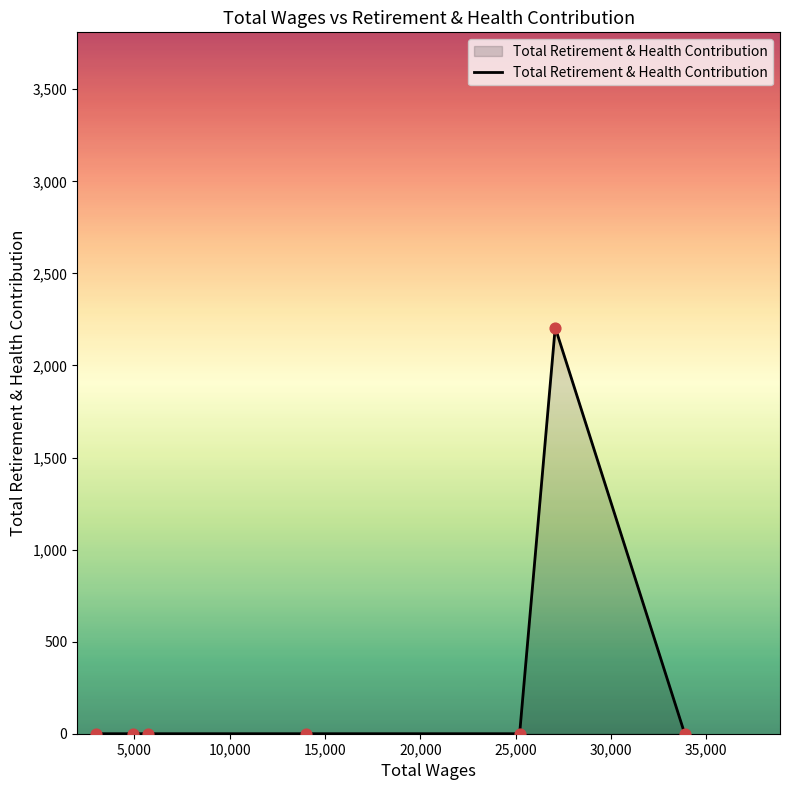

True or false: the data has more than 0 interior local peaks.

True